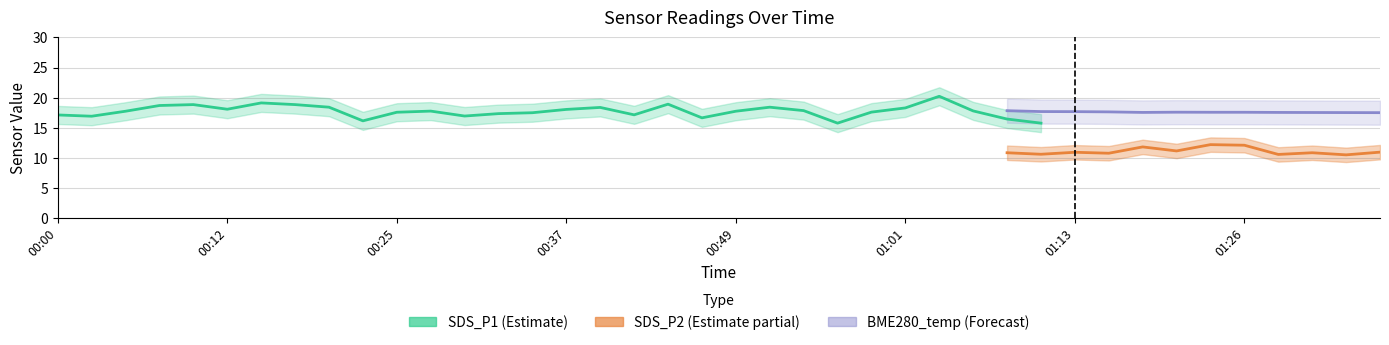

How many lines are shown in the chart?

3